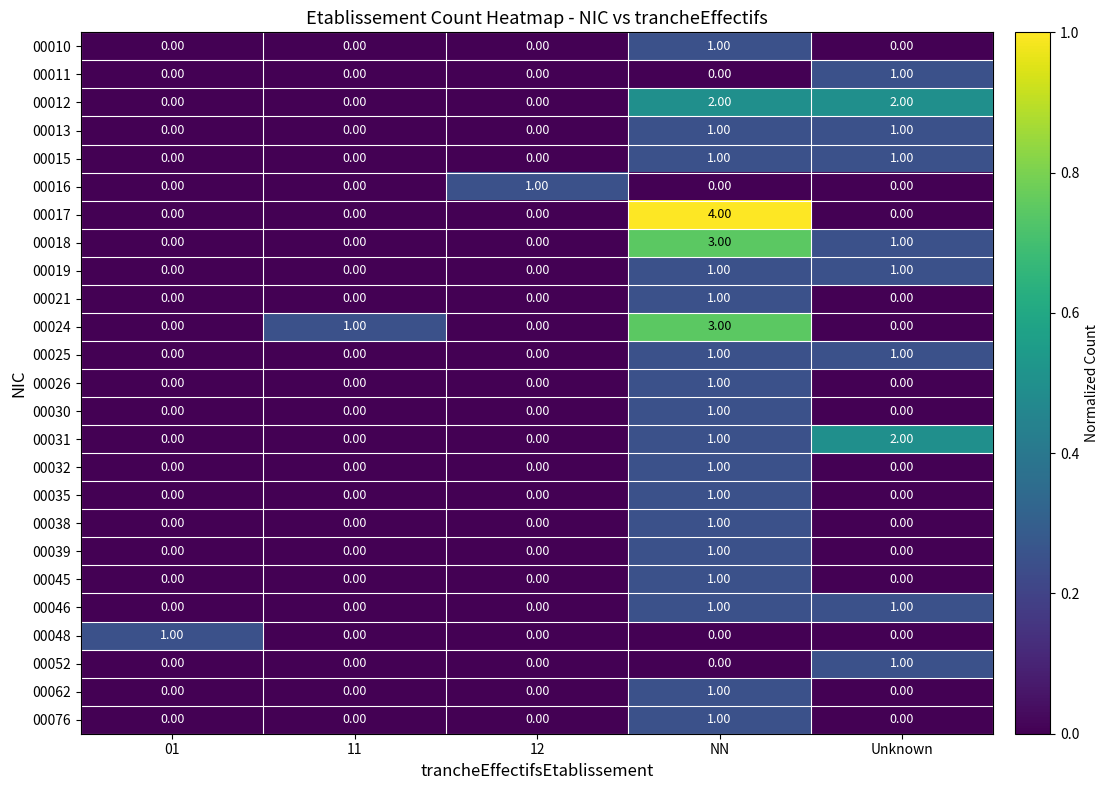

Which label corresponds to the largest value in the chart?

NN